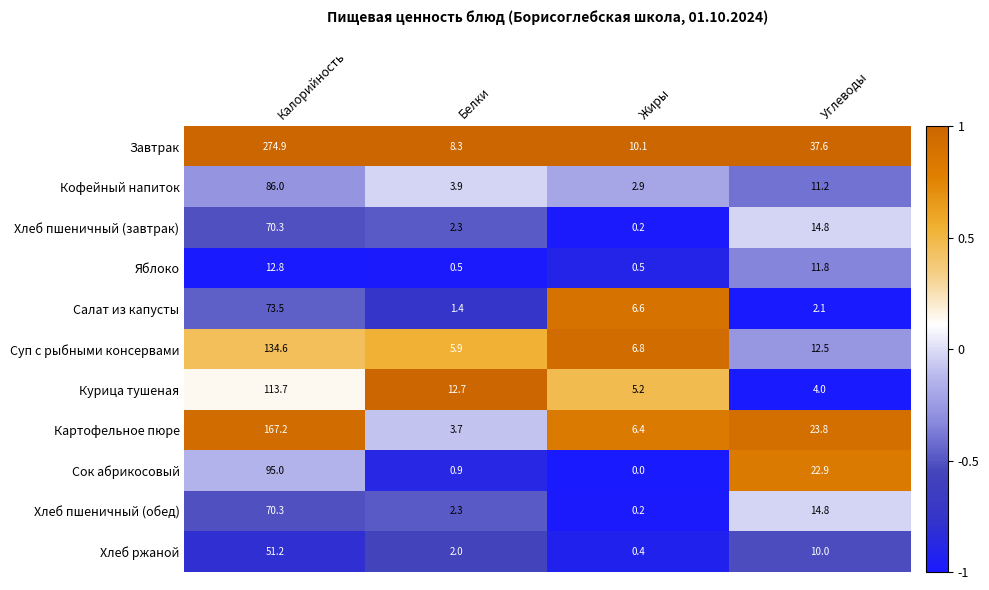

Rank the categories by Салат из капусты value from lowest to highest.

Белки, Углеводы, Жиры, Калорийность